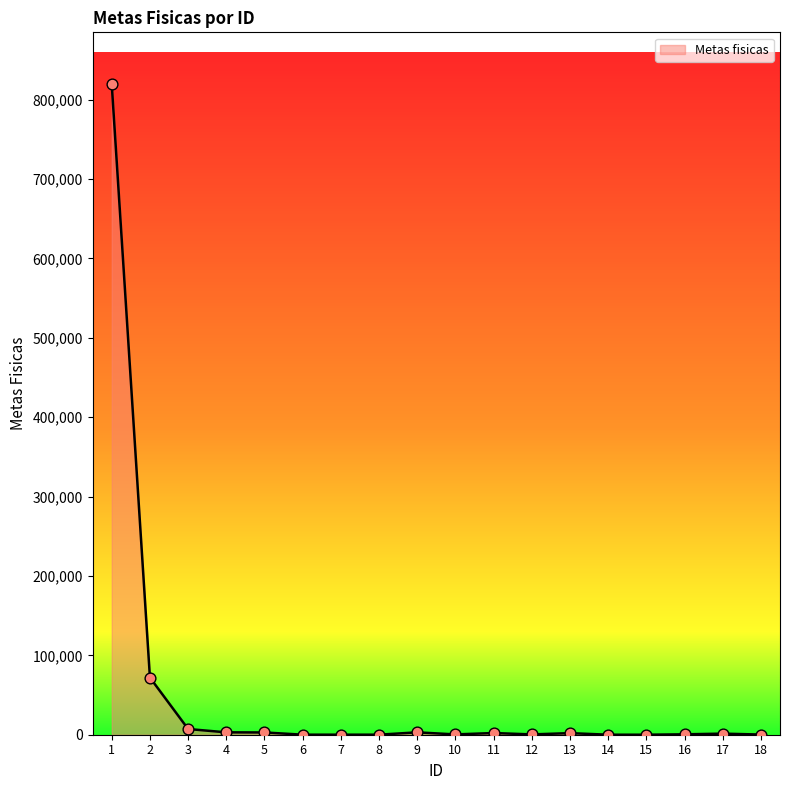

Approximately how many times larger is the value at 1 compared to 12?

2167.0